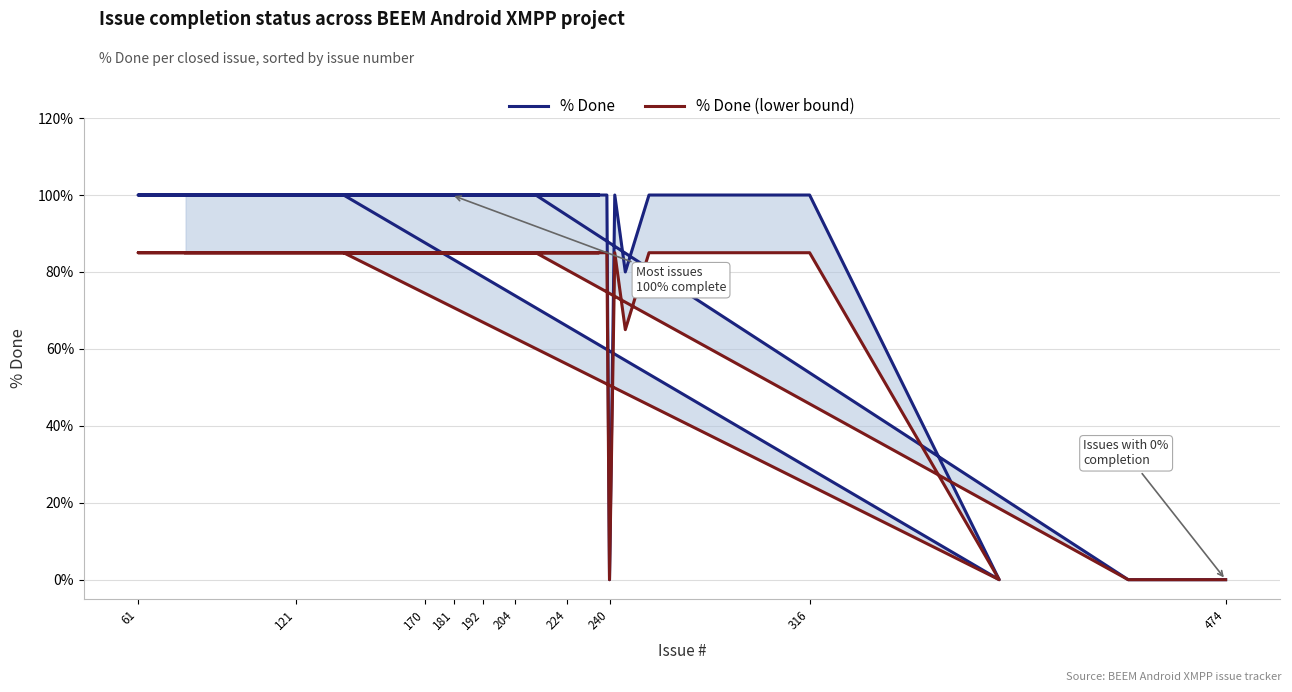

Rank the series at 240 from highest to lowest value.

% Done, % Done (lower bound)